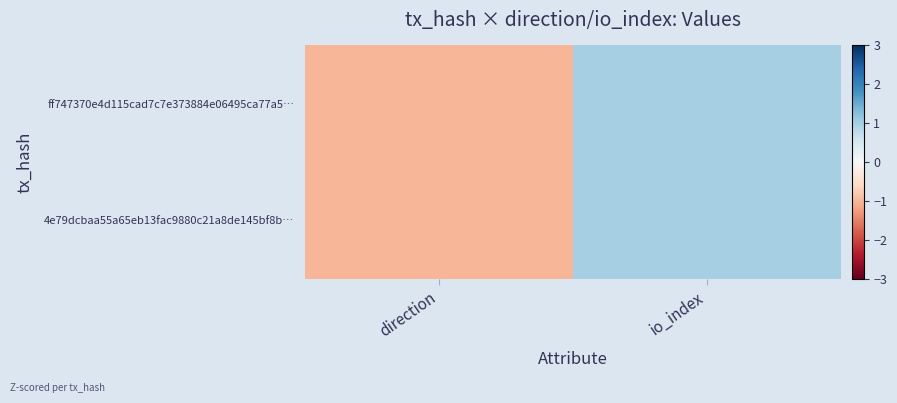

Reading left to right, what are all the values shown in this chart?

ff747370e4d115cad7c7e373884e06495ca77a5…: direction=-1	io_index=1
4e79dcbaa55a65eb13fac9880c21a8de145bf8b…: direction=-1	io_index=1